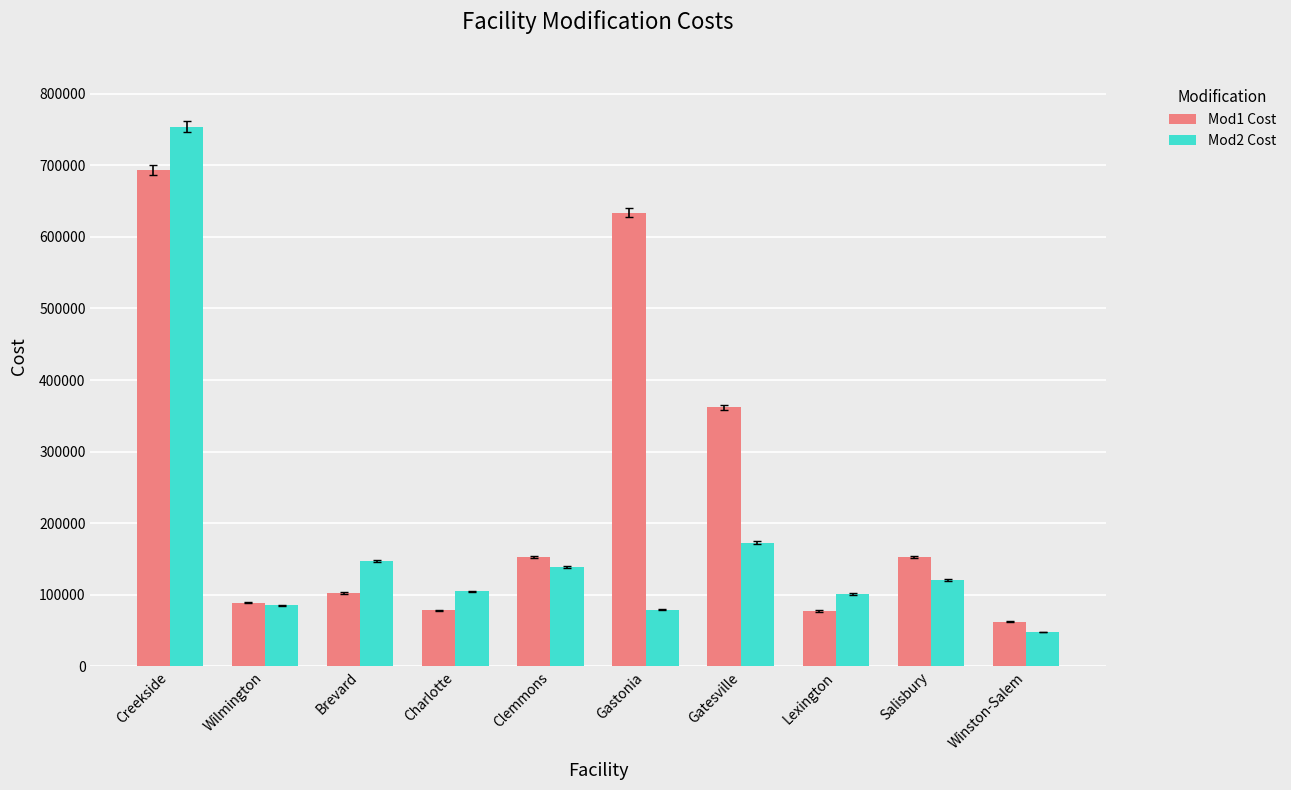

The Mod1 Cost series shows 90422.6 at Clemmons. True or false?

False